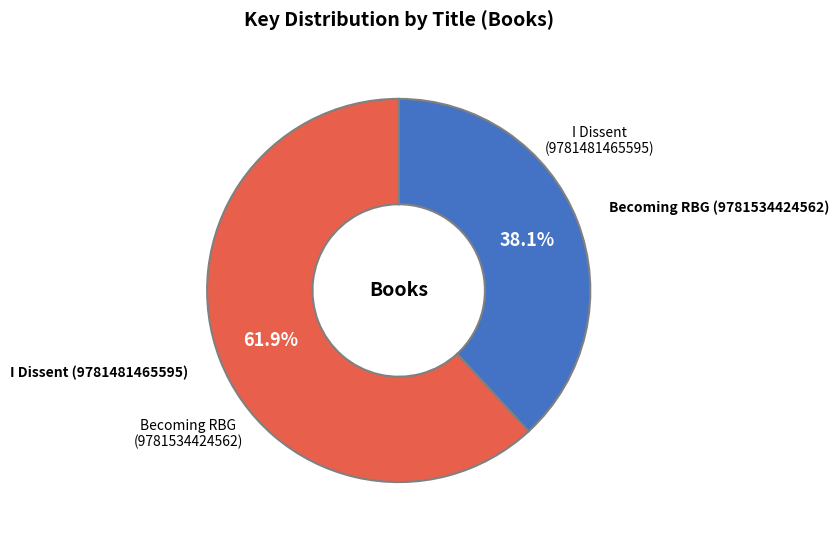

To the nearest percent, what portion does I Dissent (9781481465595) represent?

62%